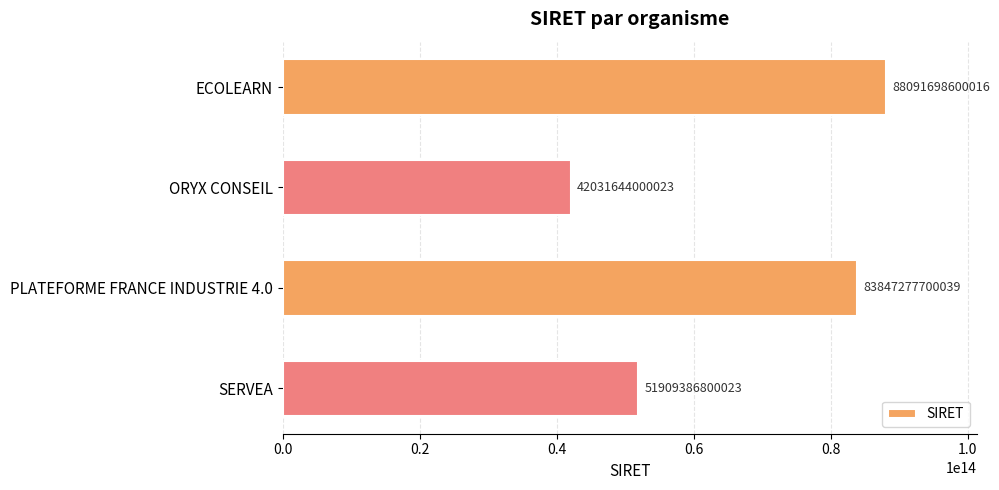

At which category does the chart reach its minimum across all series?

ORYX CONSEIL